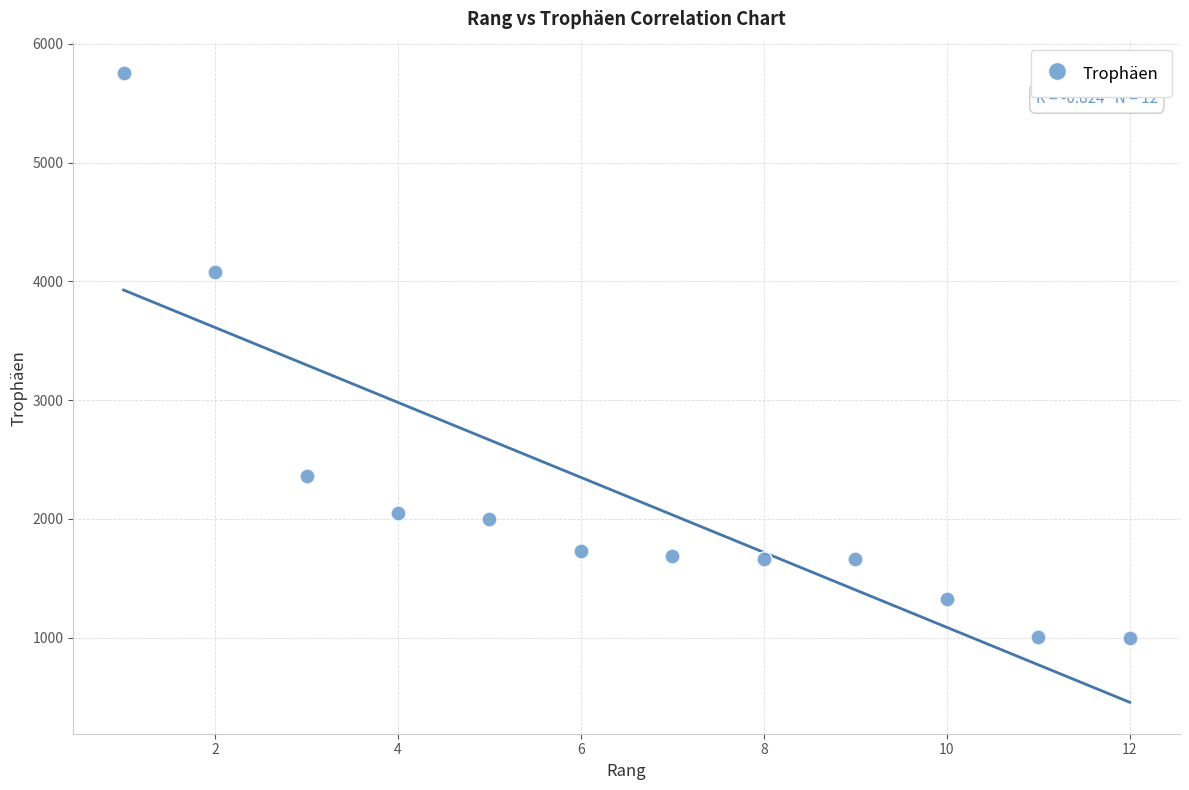

What is the range of Y values (max minus min)?

4760